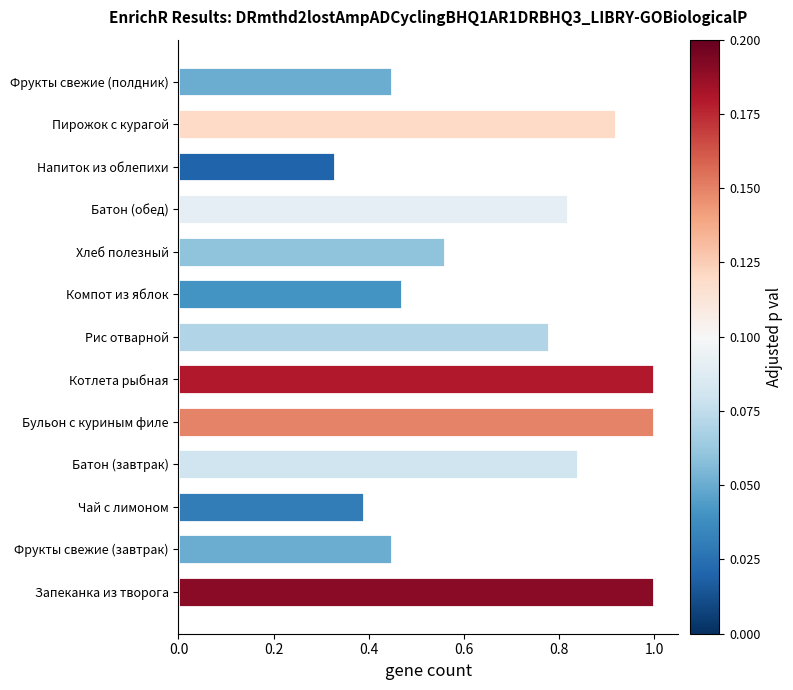

At which category does the chart reach its minimum across all series?

Напиток из облепихи